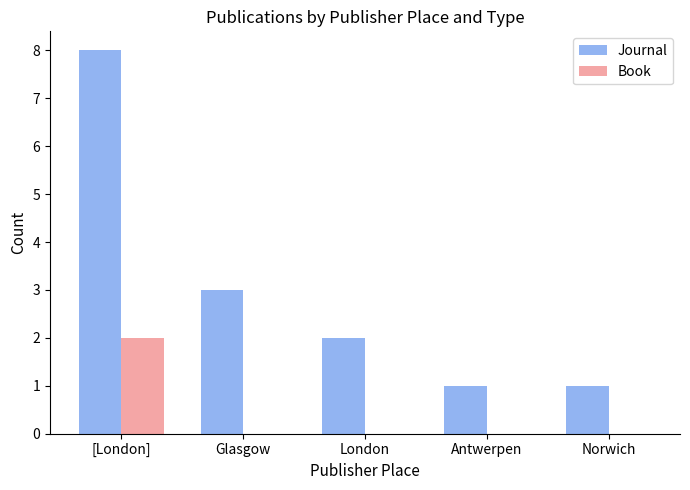

Is the value of Journal at [London] greater than the value of Book at Glasgow?

Yes